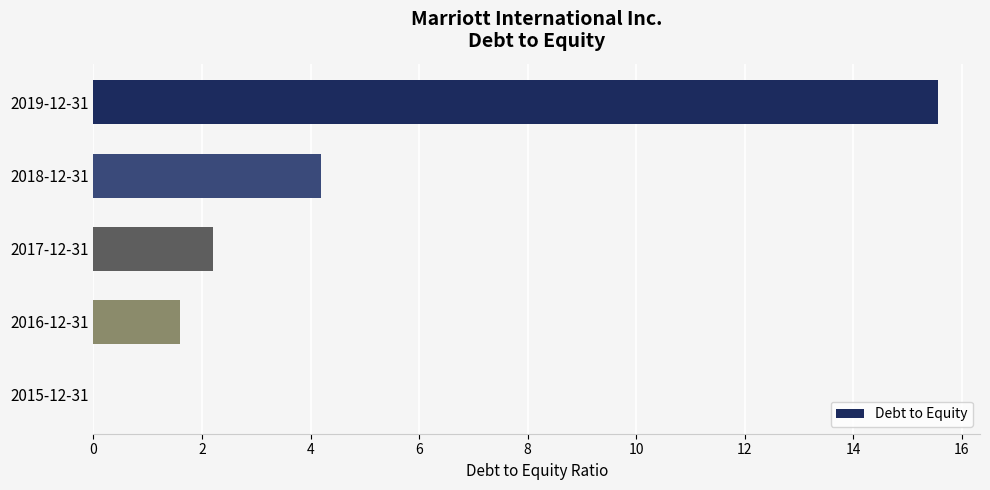

What is the change in value from 2019-12-31 to 2016-12-31?

-14.0